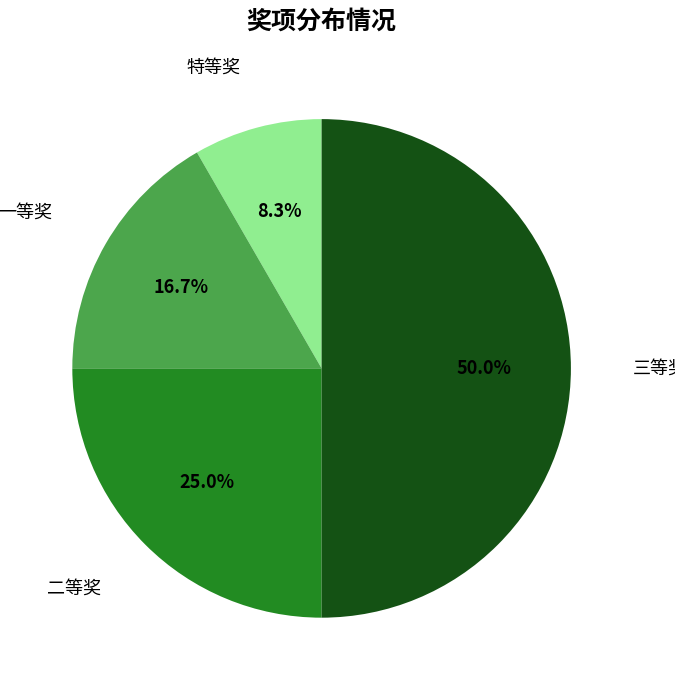

How many slices are in this pie chart?

4